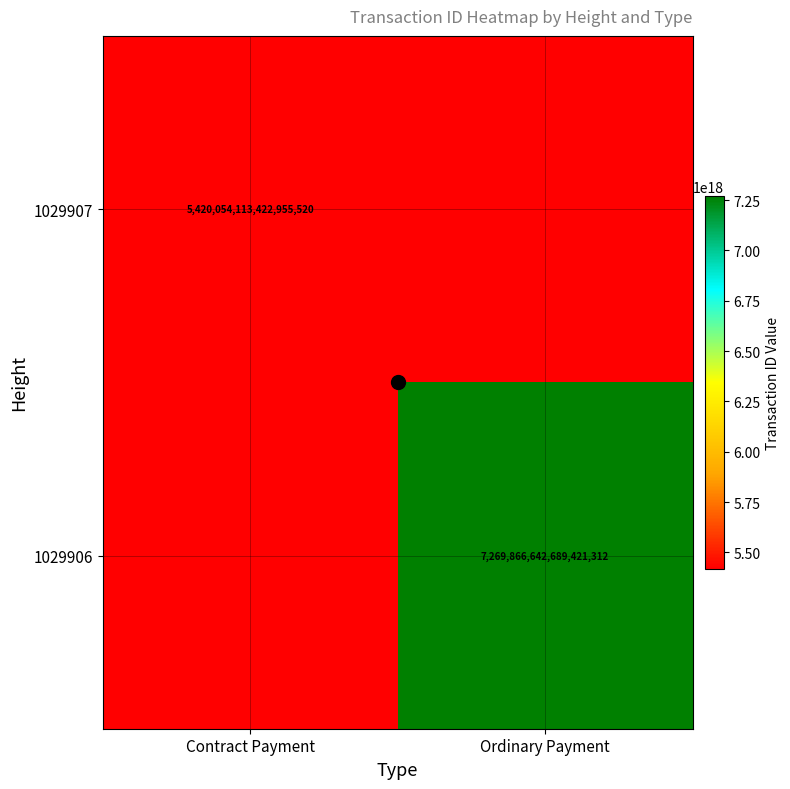

How many positive values does the 1029907 series have?

1